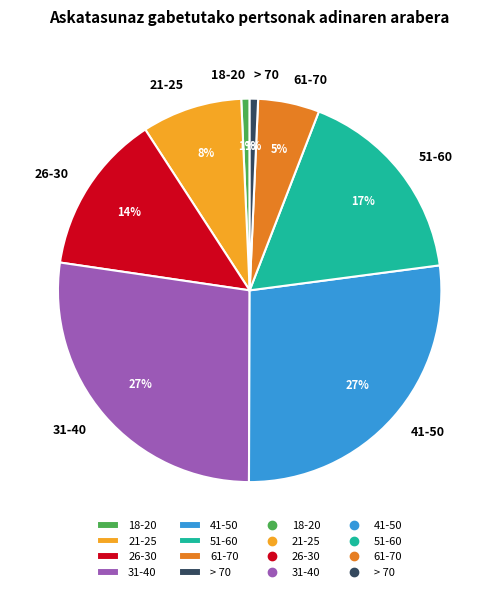

Does 18-20 represent more than half of the total?

No